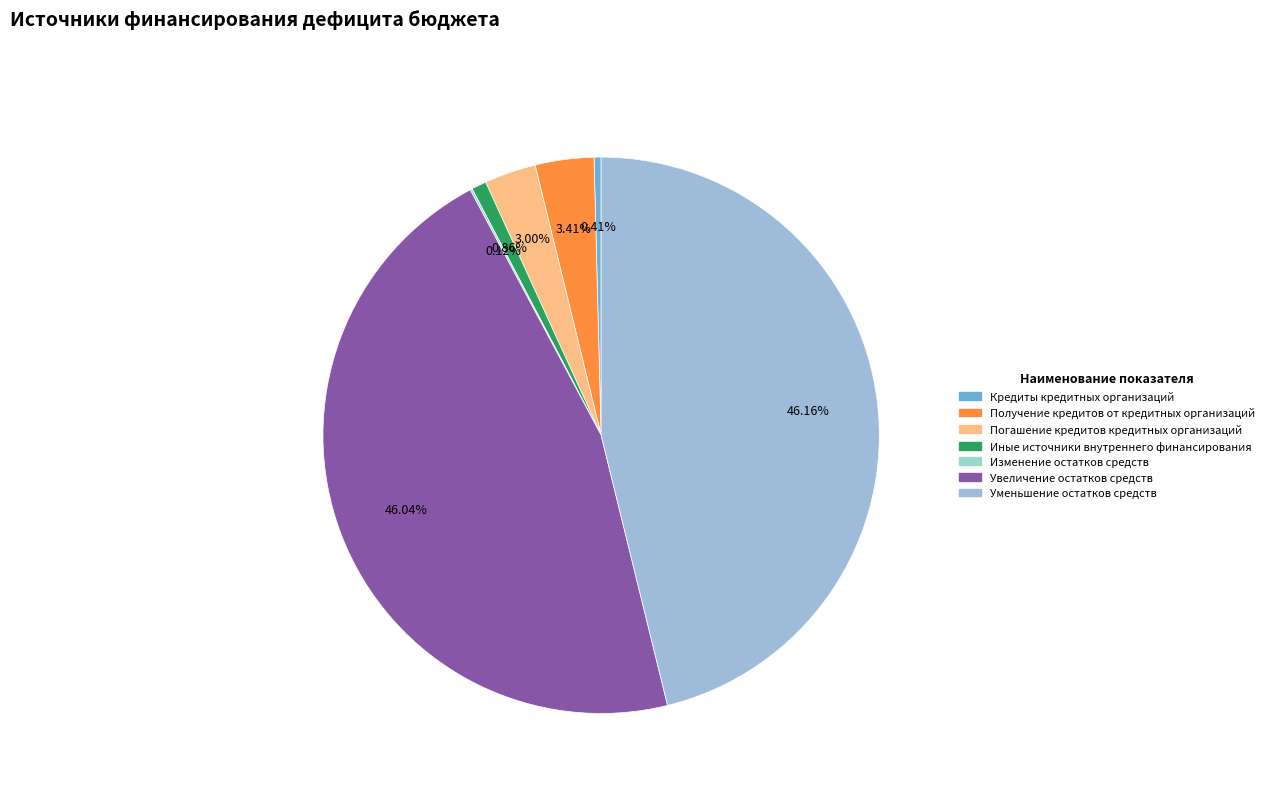

To the nearest percent, what is the difference between the largest and smallest slice percentages?

46%